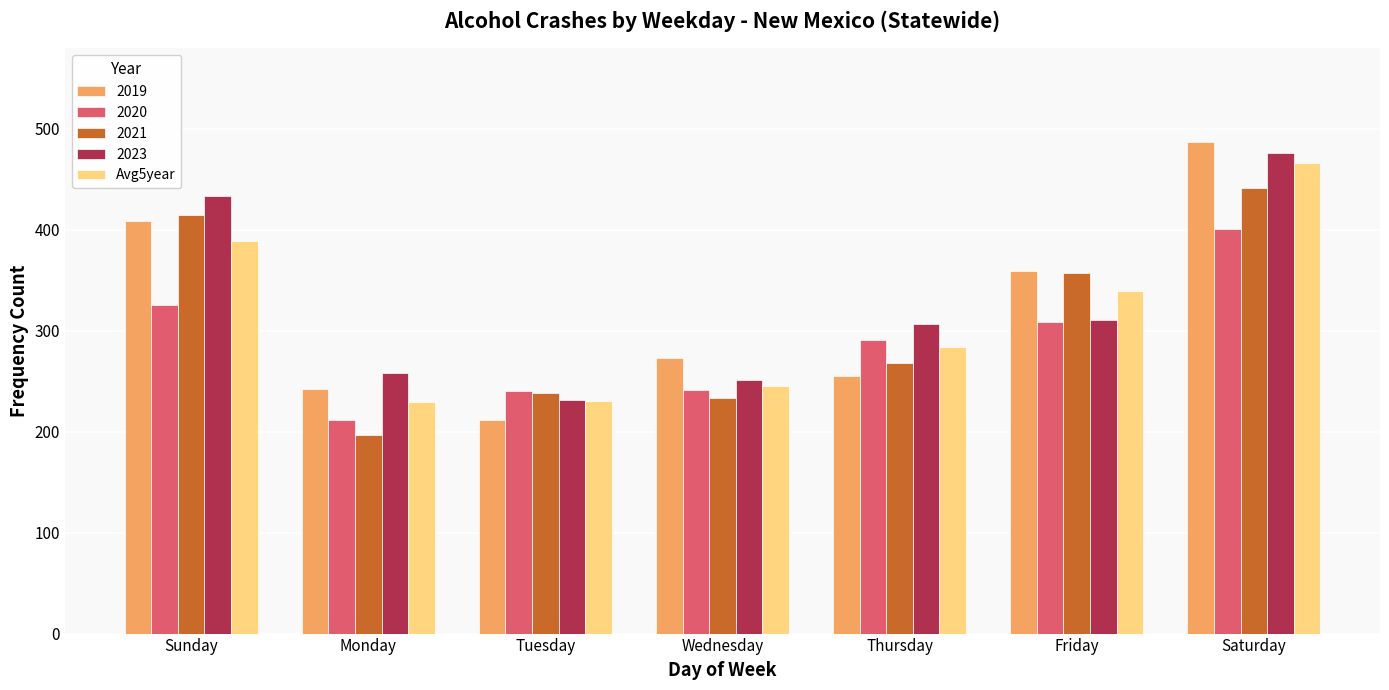

Is the value of 2020 at Saturday greater than the value of Avg5year at Saturday?

No